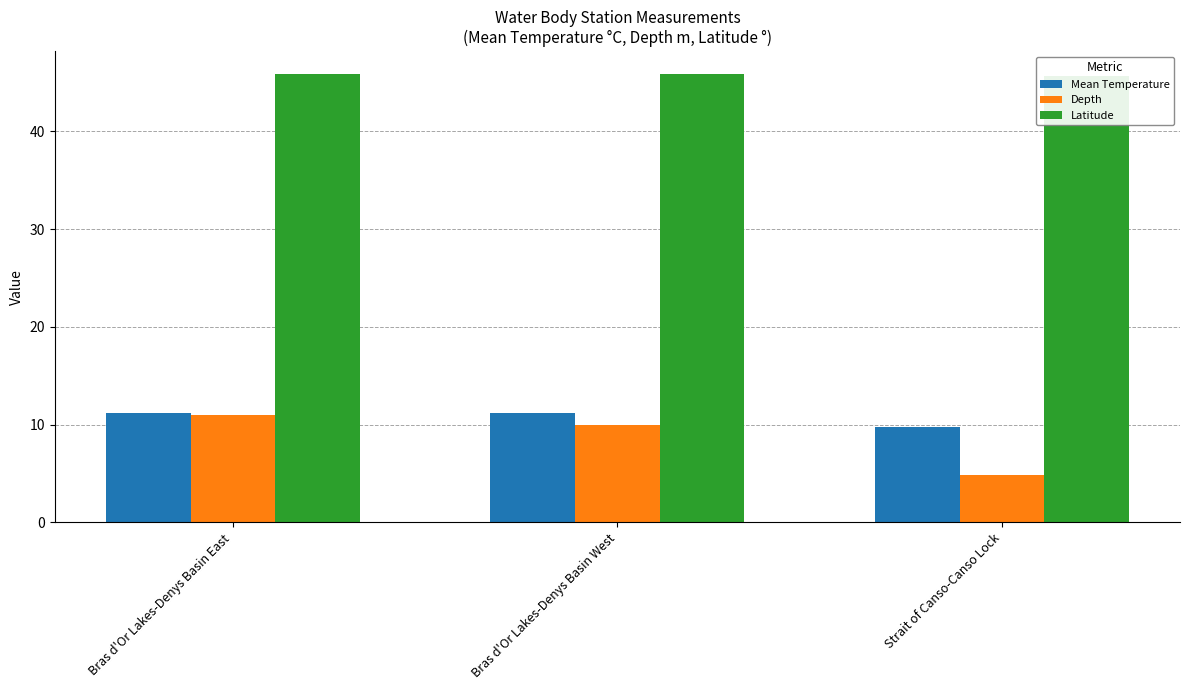

Is the value of Latitude at Strait of Canso-Canso Lock greater than the value of Mean Temperature at Bras d'Or Lakes-Denys Basin East?

Yes